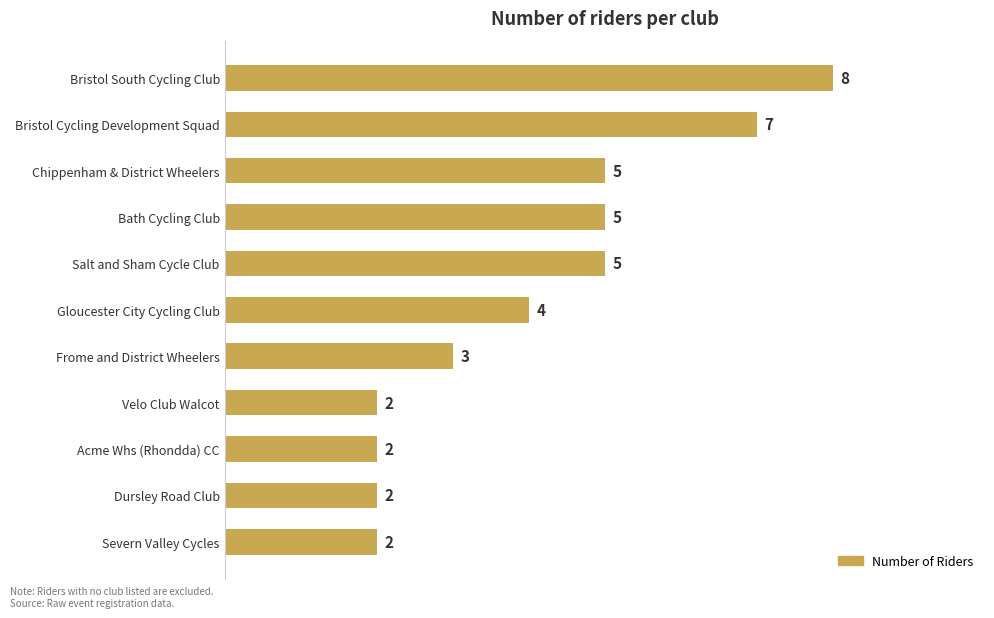

Read the value at Gloucester City Cycling Club.

4